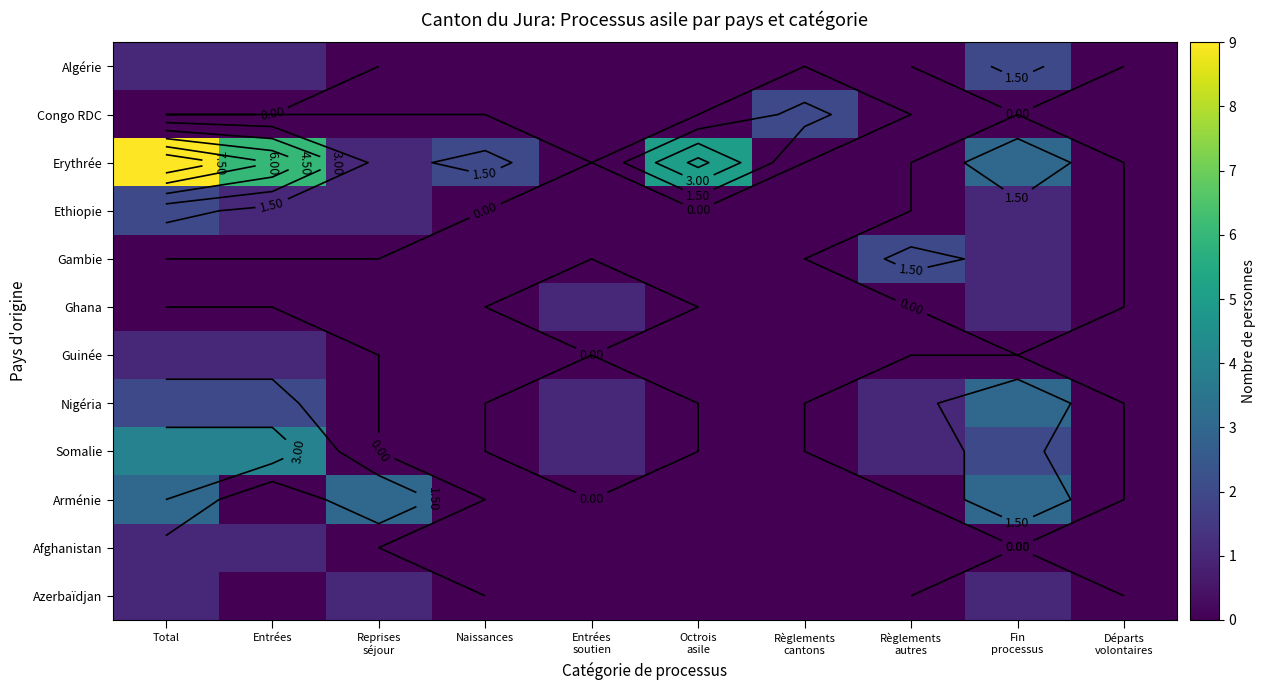

How many data points does each series have?

10